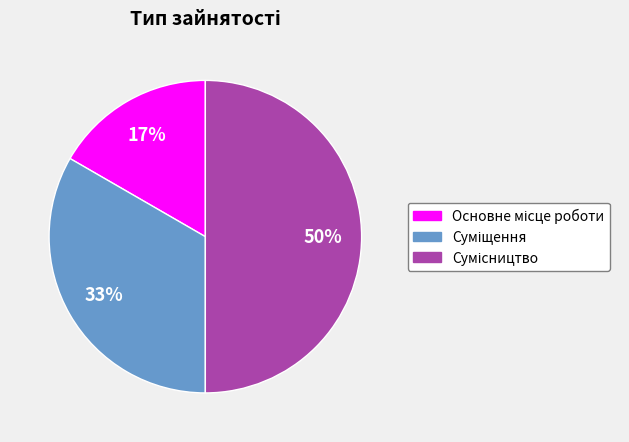

To the nearest percent, what is the average slice percentage?

33%